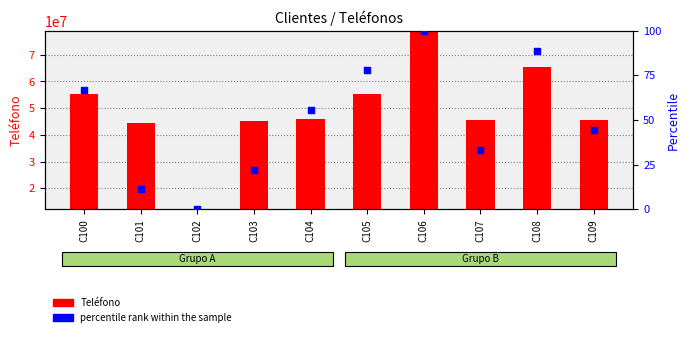

What are all the series names shown in the legend?

Teléfono, percentile rank within the sample